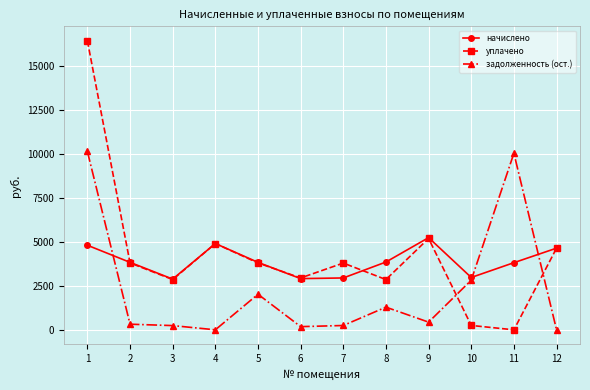

Rank the series by their maximum value, from highest to lowest.

уплачено, задолженность (ост.), начислено